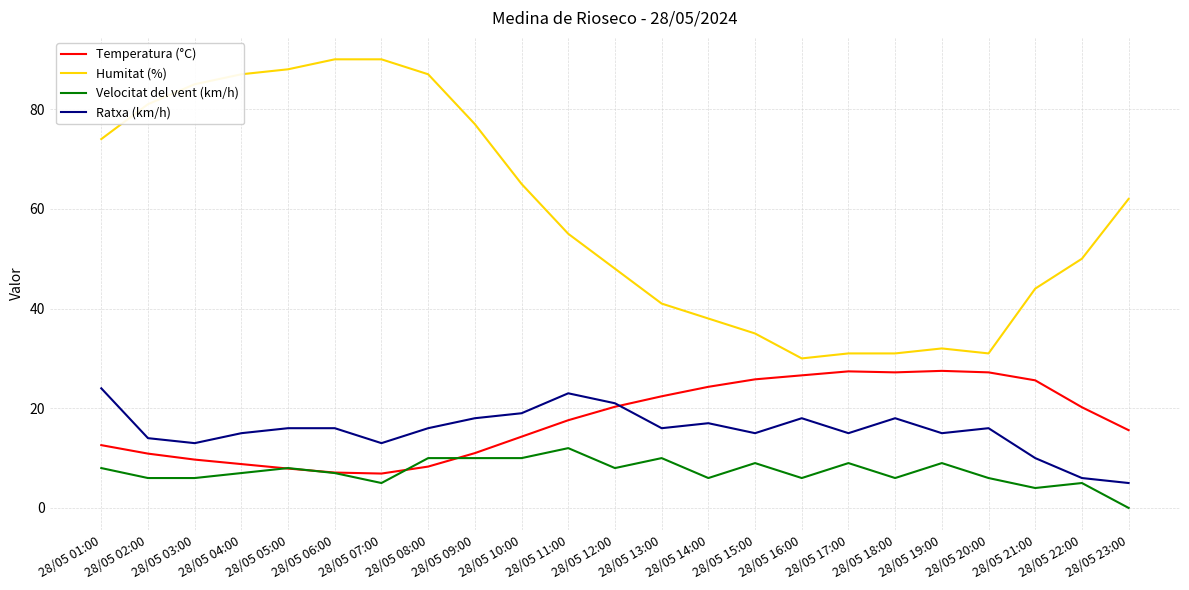

What is the difference between the highest and lowest values at 28/05 08:00?

78.7